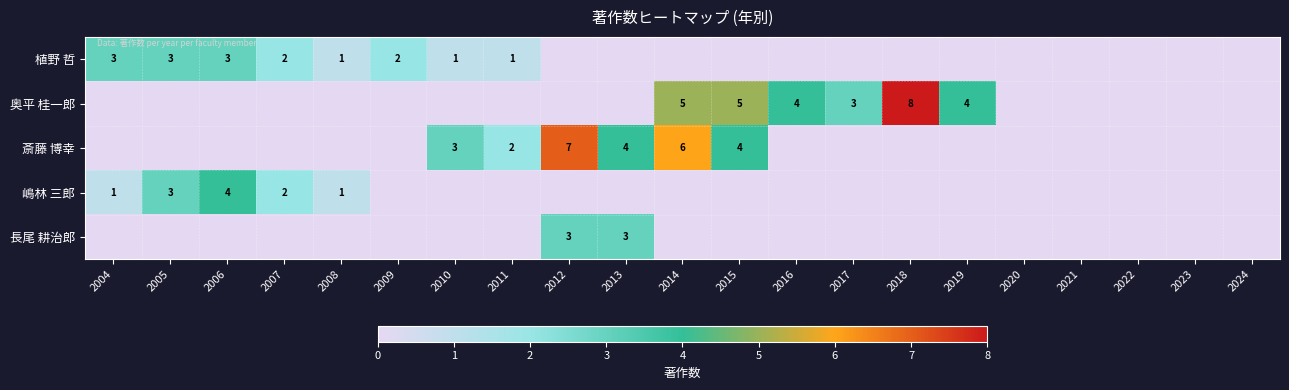

What is the greatest value displayed?

8